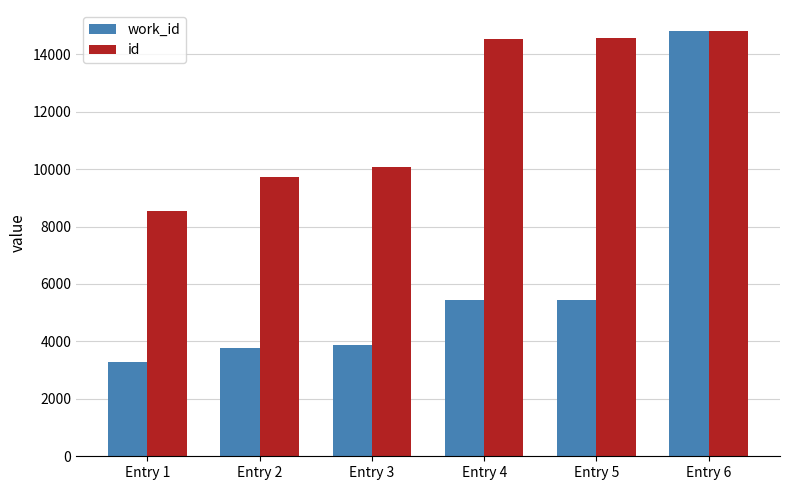

How many groups of bars are there?

6